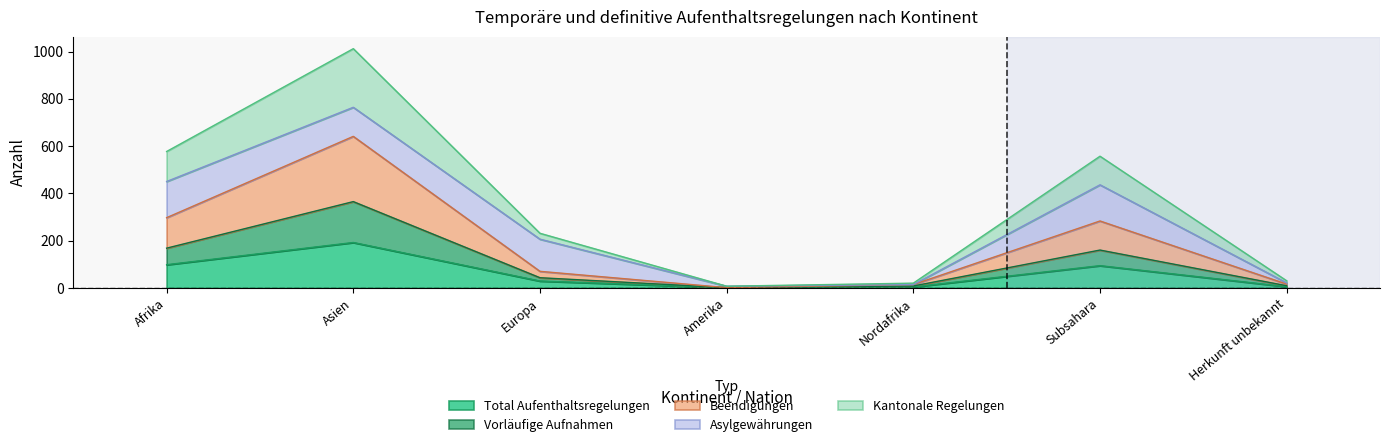

Which label corresponds to the smallest value in the chart?

Amerika